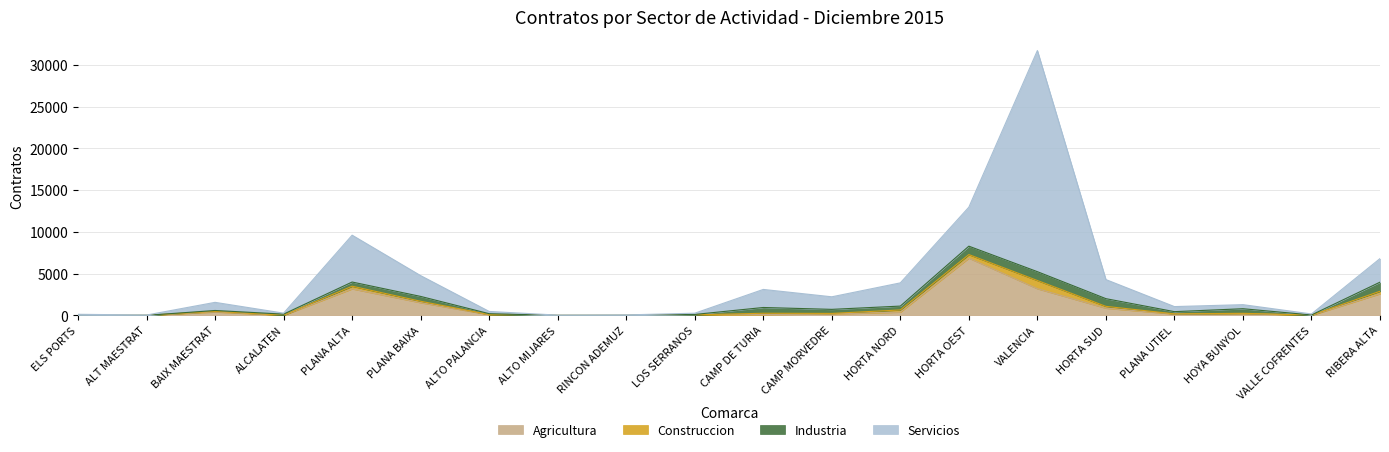

Is it true that Agricultura equals 3183 at PLANA ALTA?

True